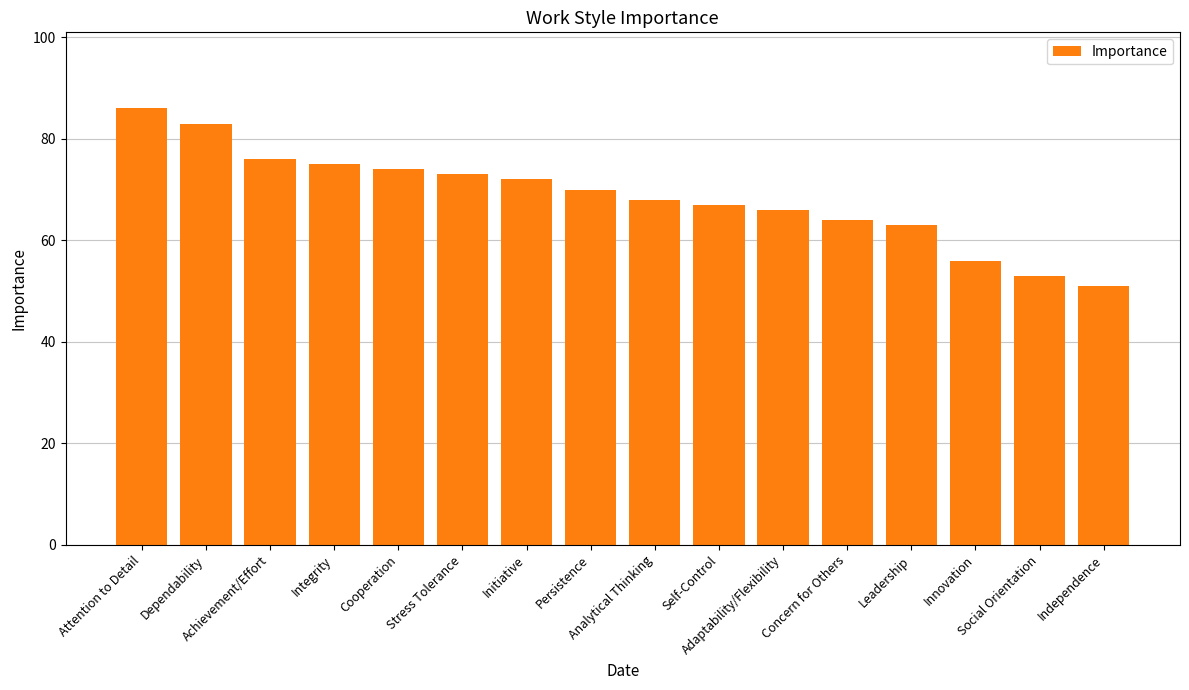

Reading left to right, list all the values displayed in this chart.

Attention to Detail=86	Dependability=83	Achievement/Effort=76	Integrity=75	Cooperation=74	Stress Tolerance=73	Initiative=72	Persistence=70	Analytical Thinking=68	Self-Control=67	Adaptability/Flexibility=66	Concern for Others=64	Leadership=63	Innovation=56	Social Orientation=53	Independence=51